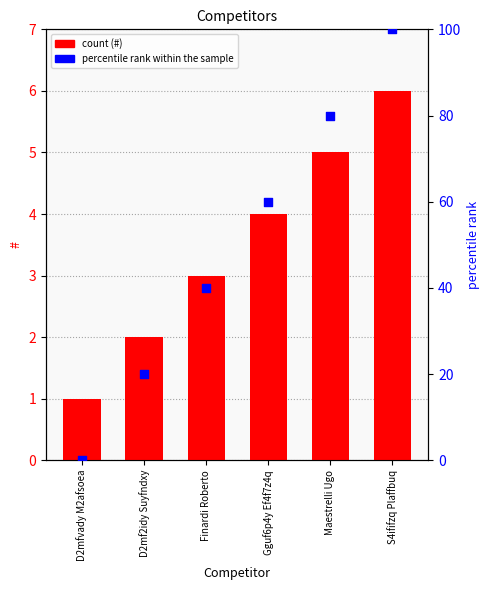

Which series has the largest Y range (max minus min)?

percentile rank within the sample